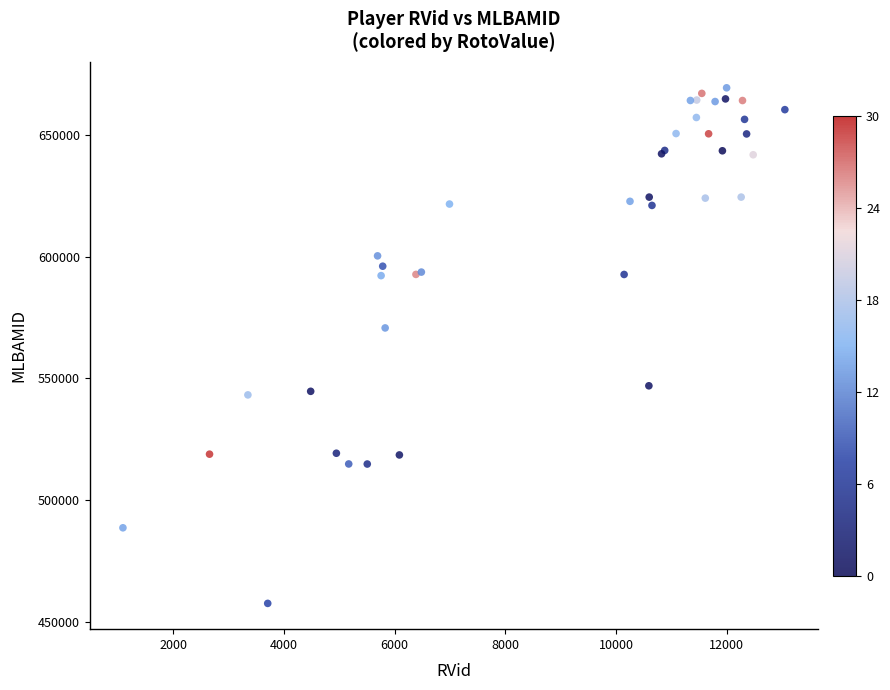

What Y value in the scatter plot is closest to 563482?

570731